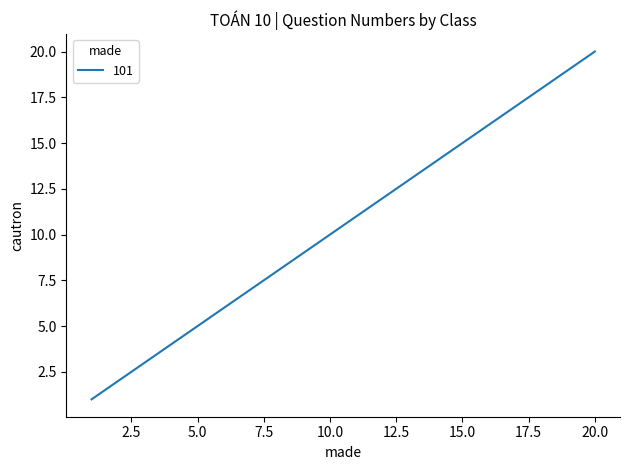

What is the greatest value displayed?

20